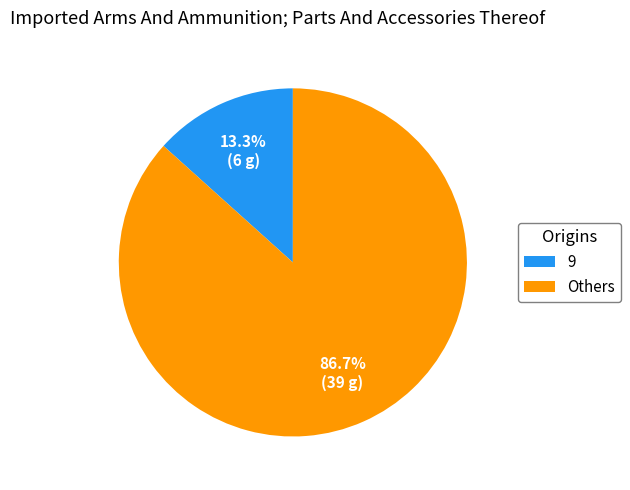

What is the largest slice in the pie chart?

Others